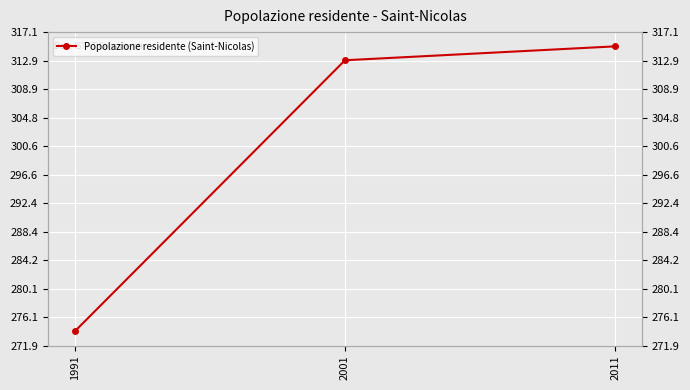

What is the average value?

301